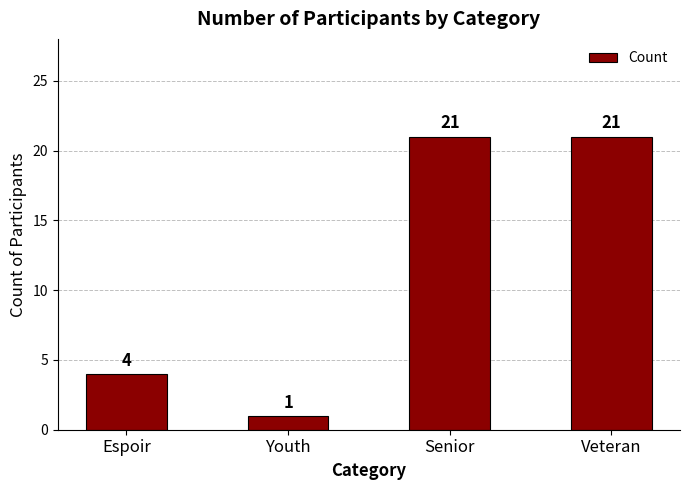

What is the label of the 2nd bar from the right?

Senior